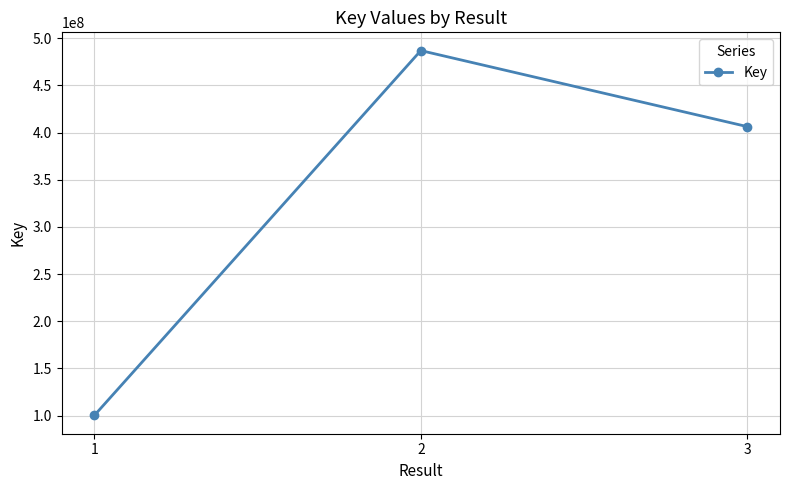

Does the chart display data point markers on the line(s)?

Yes